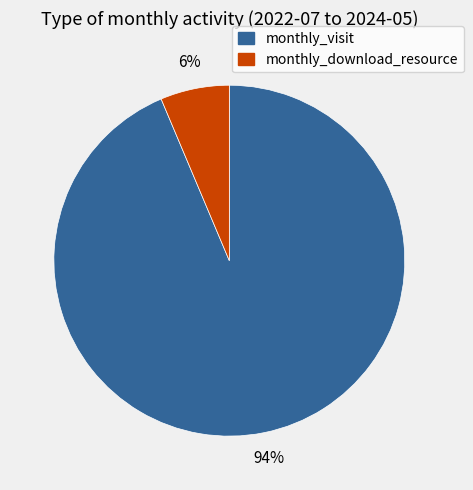

Between monthly_download_resource and monthly_visit, which is larger?

monthly_visit